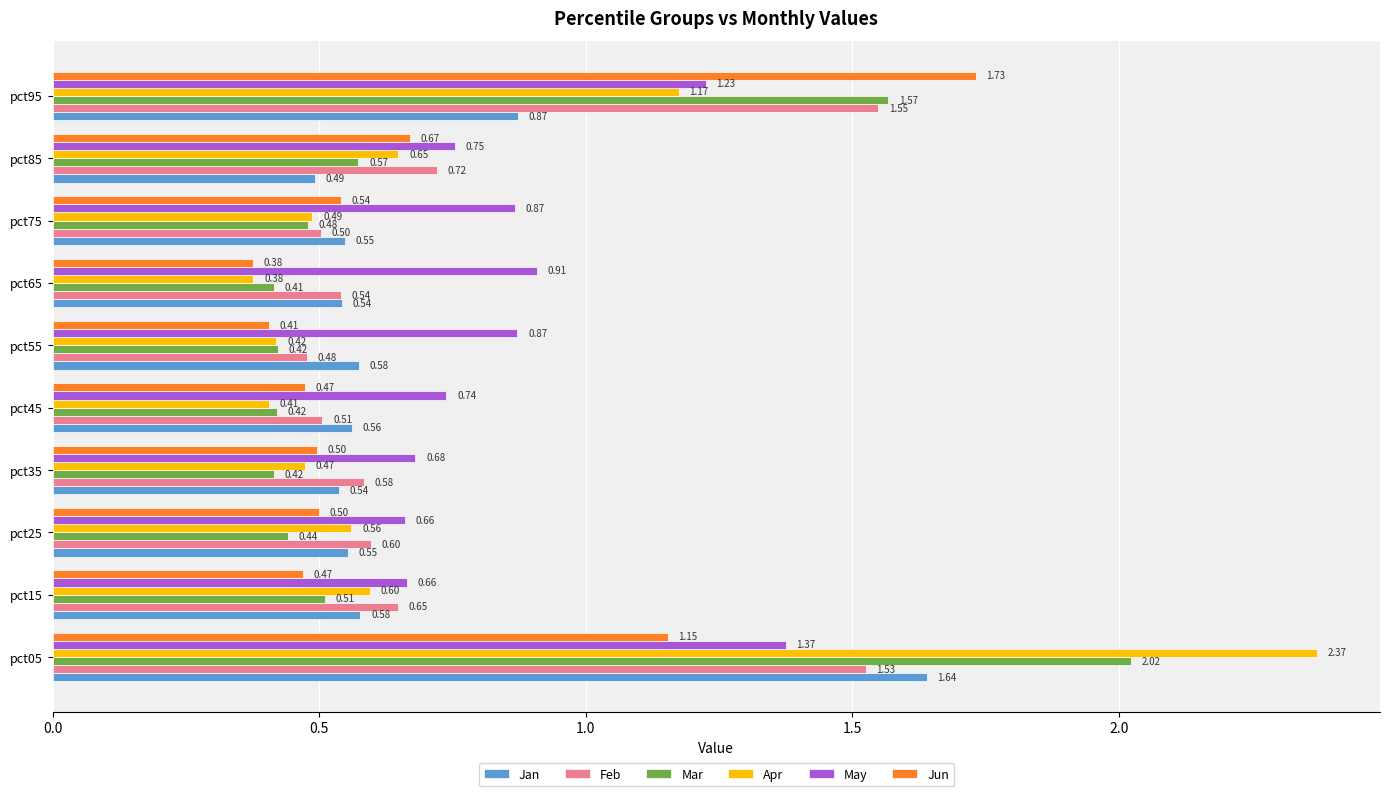

What is the difference between the highest and lowest values at pct35?

0.3